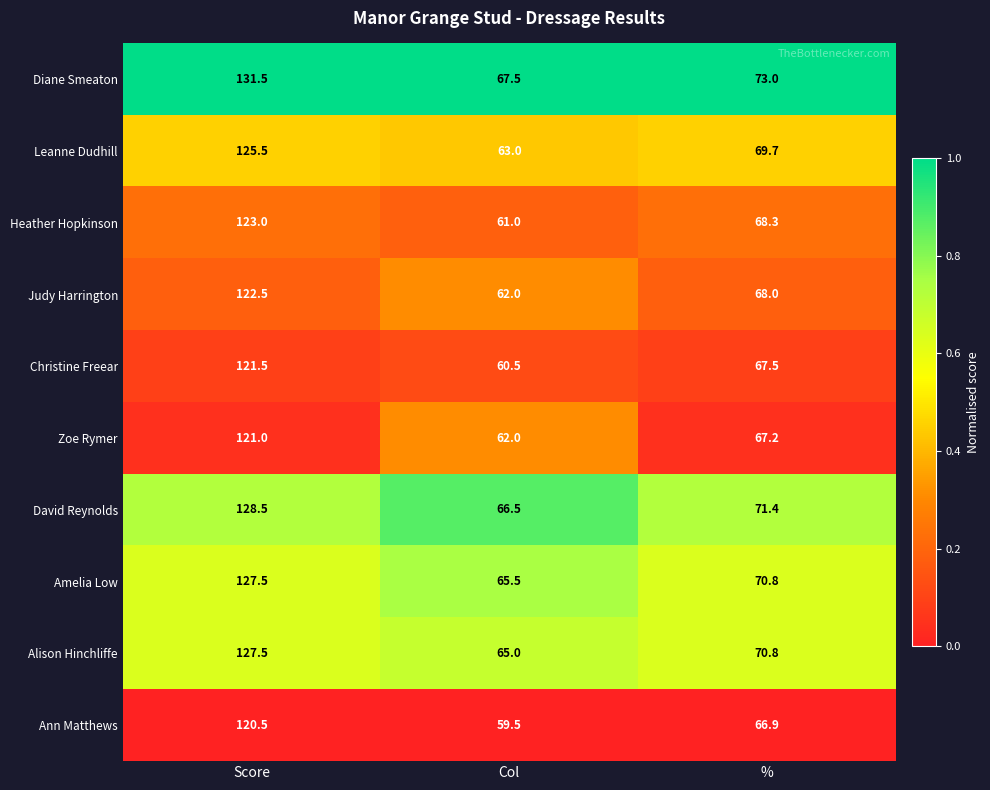

At which category is the sum across all series the highest?

Score